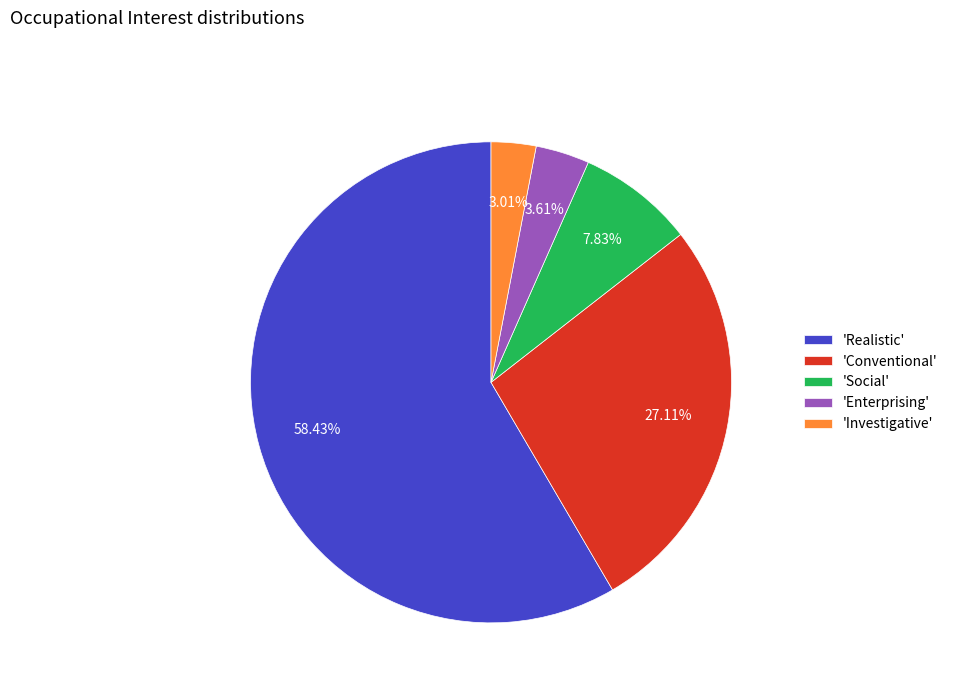

Which category accounts for the majority?

'Realistic'